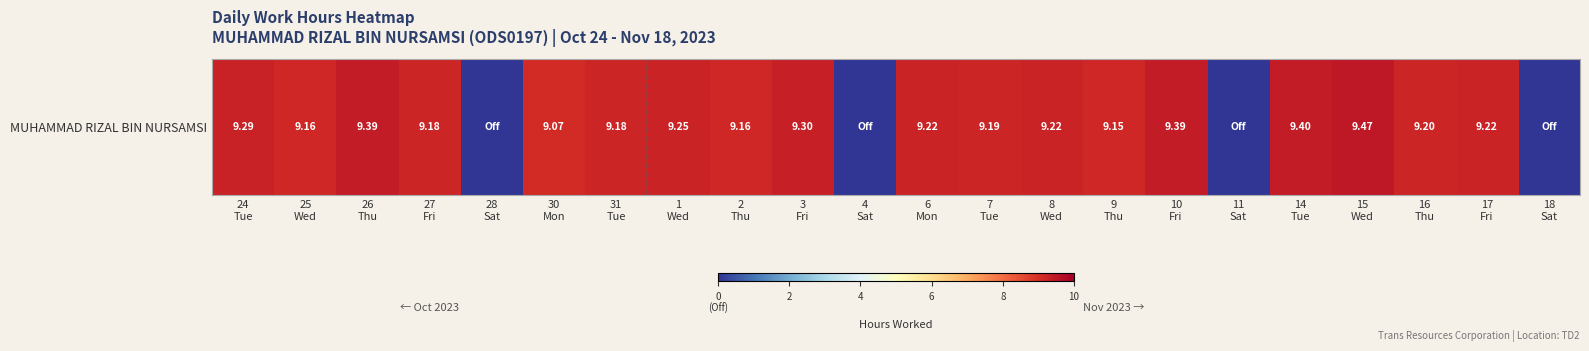

Where is the data nearest to the value 4?

28
Sat